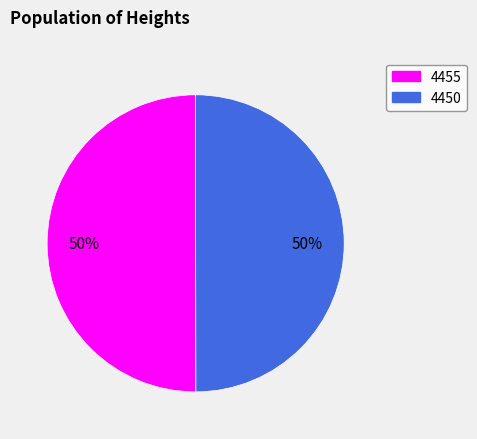

How many slices are in this pie chart?

2